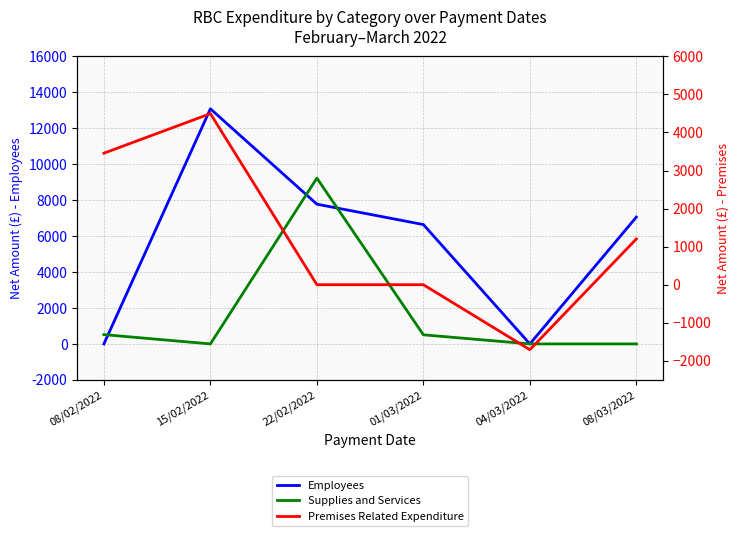

Between which two adjacent categories do Supplies and Services and Employees first intersect?

08/02/2022 and 15/02/2022